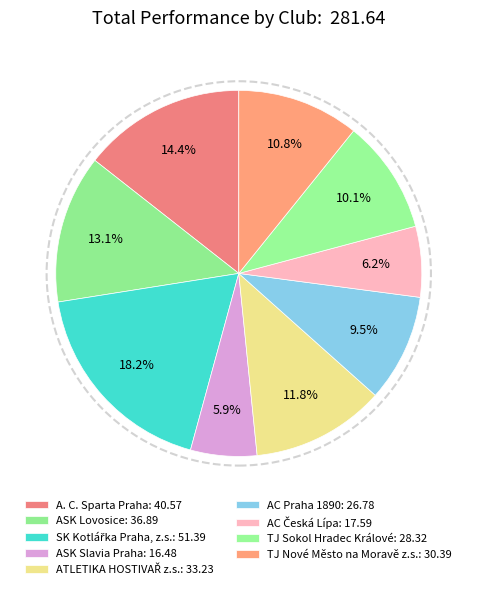

What is the ratio of the value at AC Česká Lípa to the value at TJ Sokol Hradec Králové?

0.6